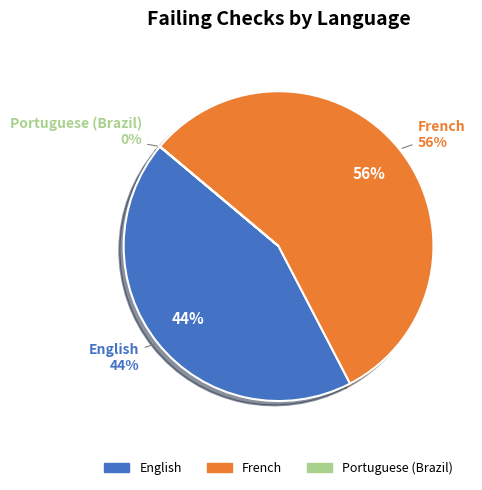

What percentage is the French slice, to the nearest percent?

56%